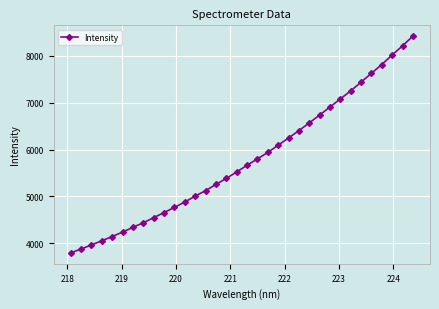

What is the value of the 4th point from the left?

4054.2